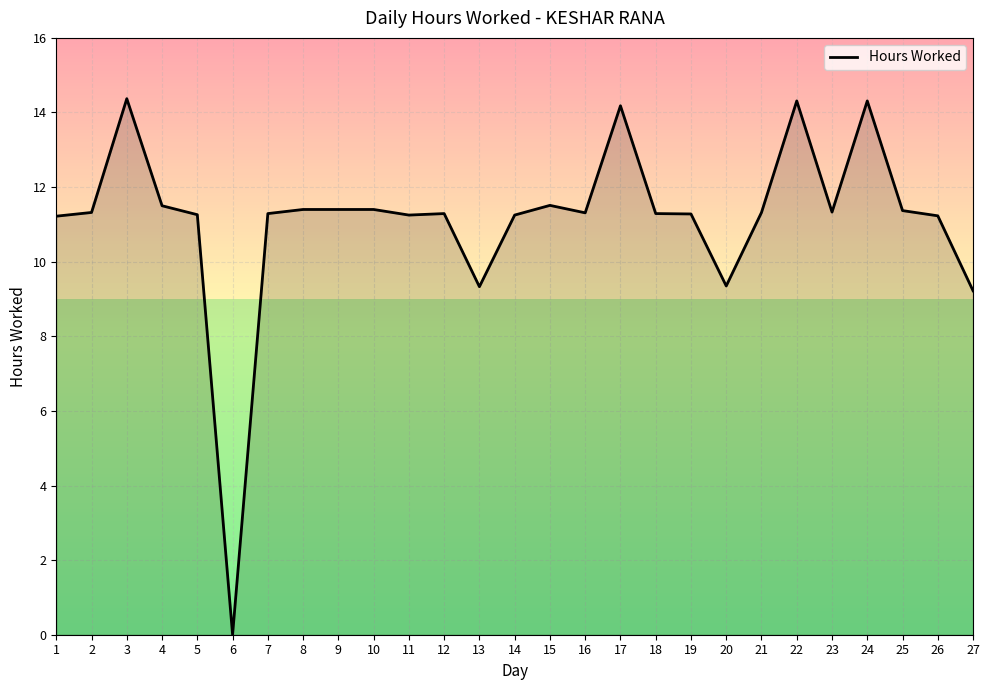

What is the difference between the maximum and minimum values?

14.4